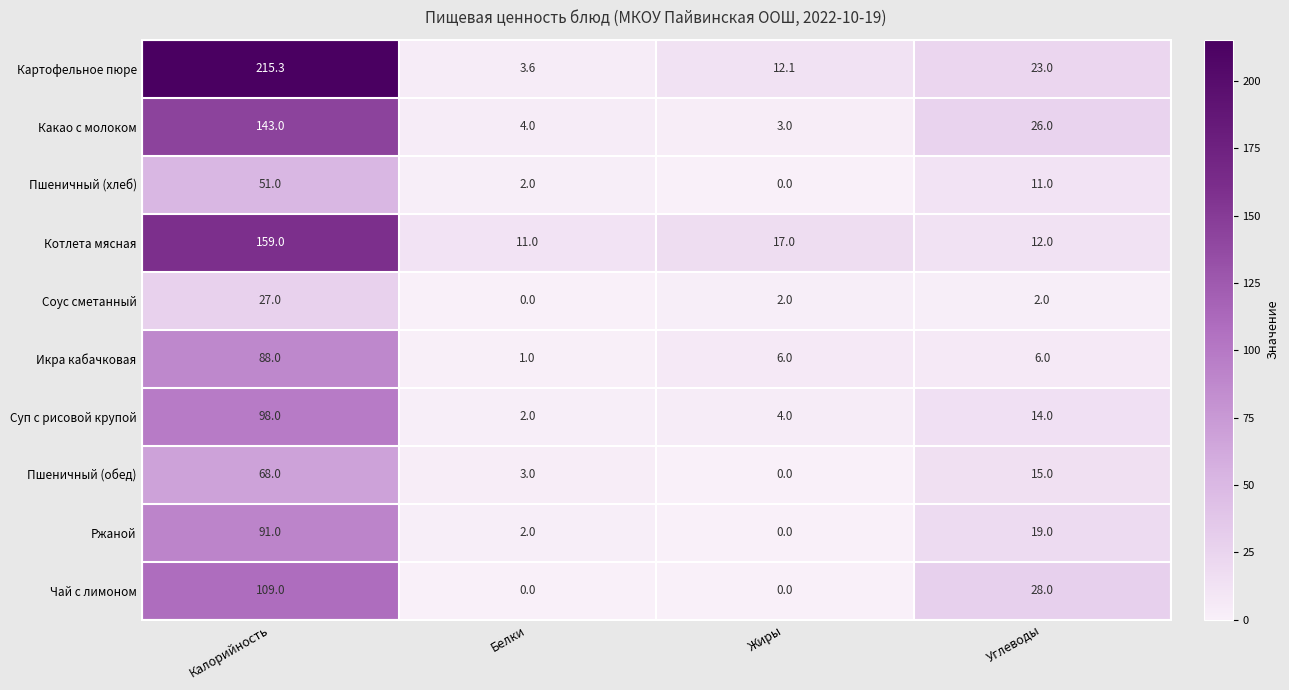

What is the sum of the Икра кабачковая values at Углеводы and Жиры?

12.0